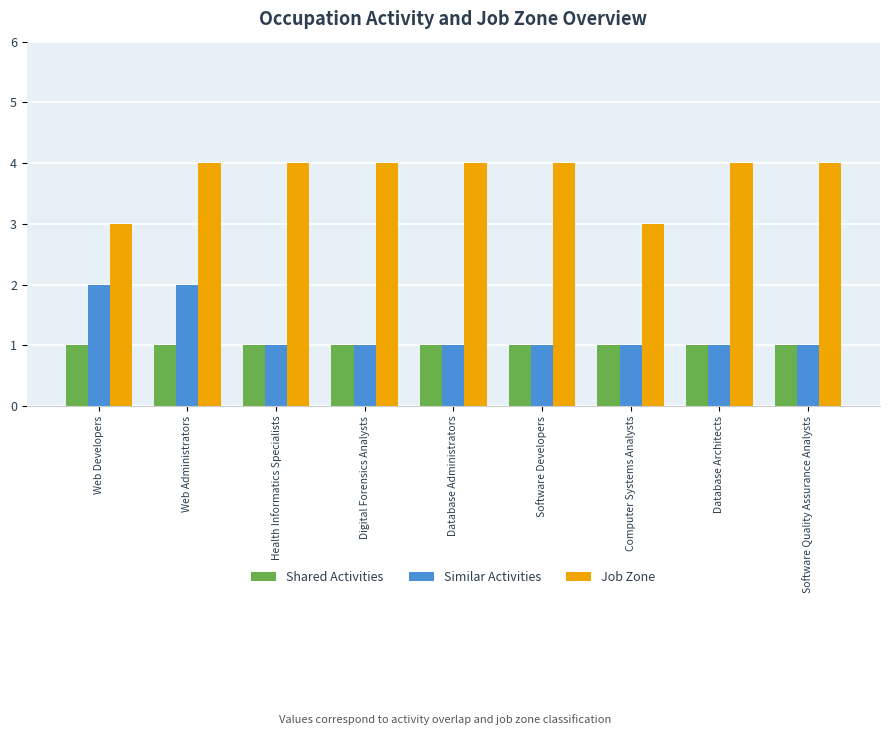

Reading left to right, list all the values displayed in this chart.

Shared Activities: 1	1	1	1	1	1	1	1	1
Similar Activities: 2	2	1	1	1	1	1	1	1
Job Zone: 3	4	4	4	4	4	3	4	4